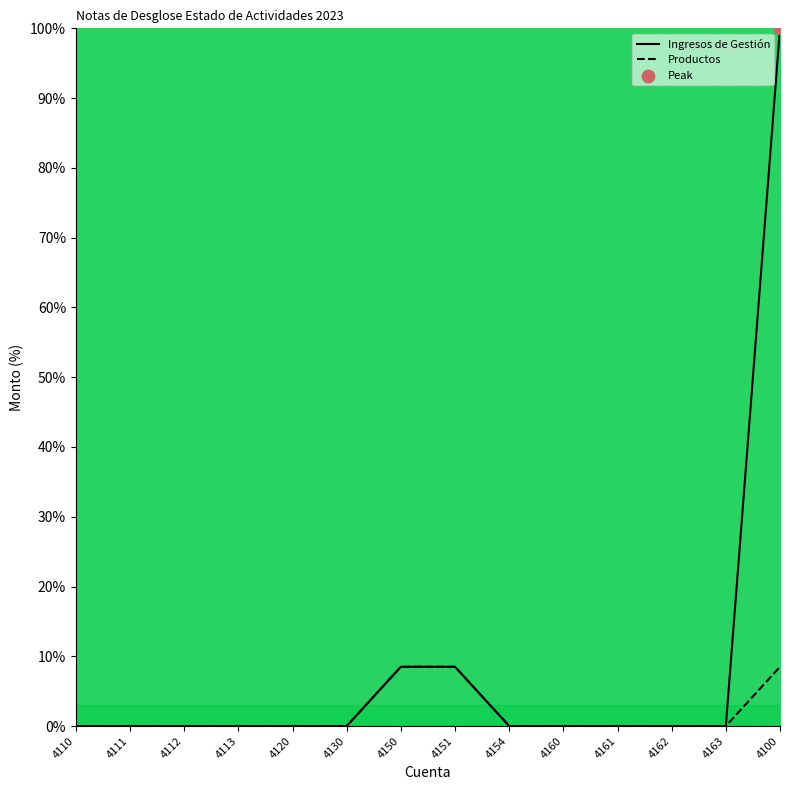

Which series reaches the minimum Y coordinate?

Ingresos de Gestión